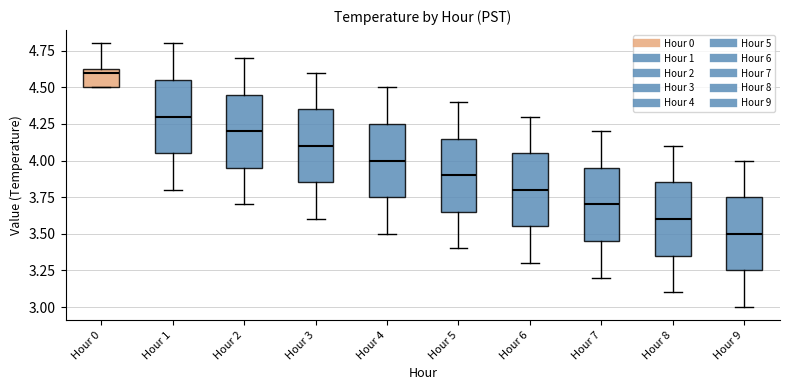

Where does the upper whisker of the box for Hour 7 end on the y-axis? The values are not printed on the chart, so give them approximately, as read against the axis.

4.20